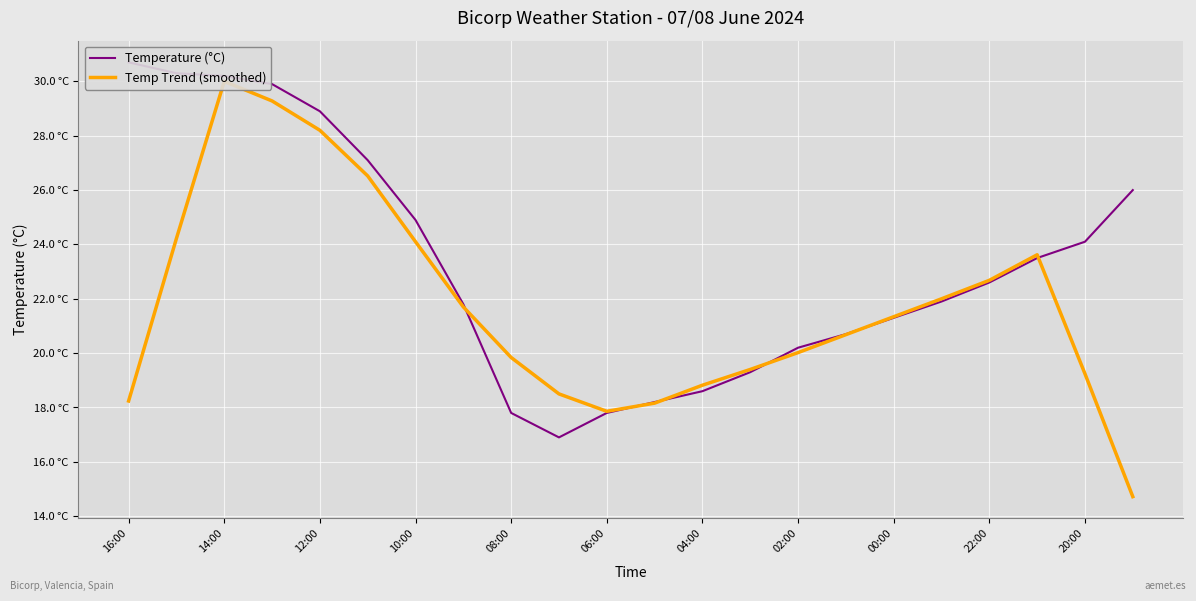

True or false: Temp Trend (smoothed) has a value of 40.5 at 22:00.

False